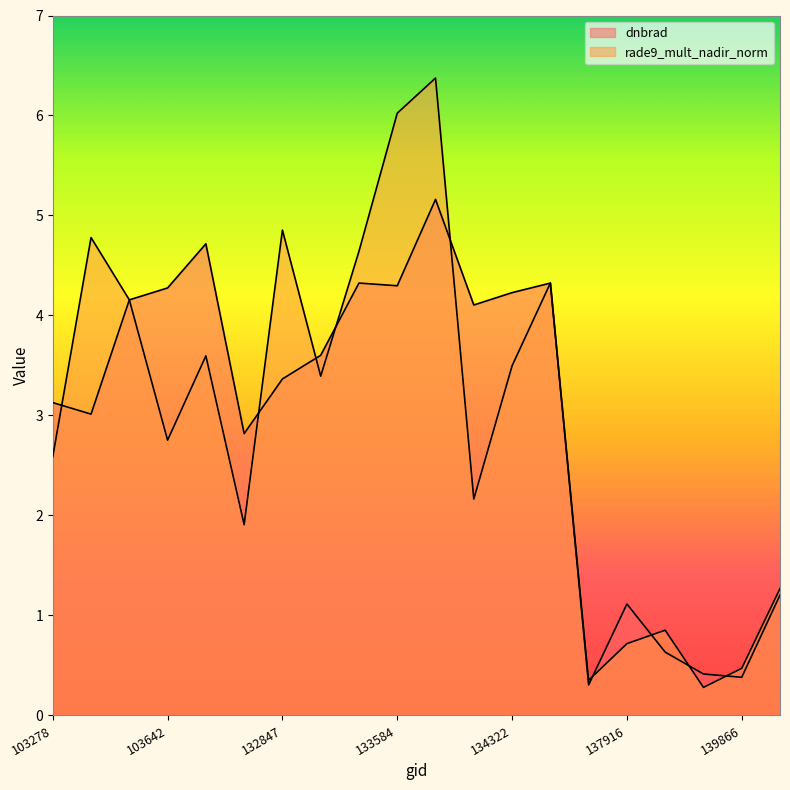

What is the difference between the maximum and minimum values in the rade9_mult_nadir_norm series?

6.1